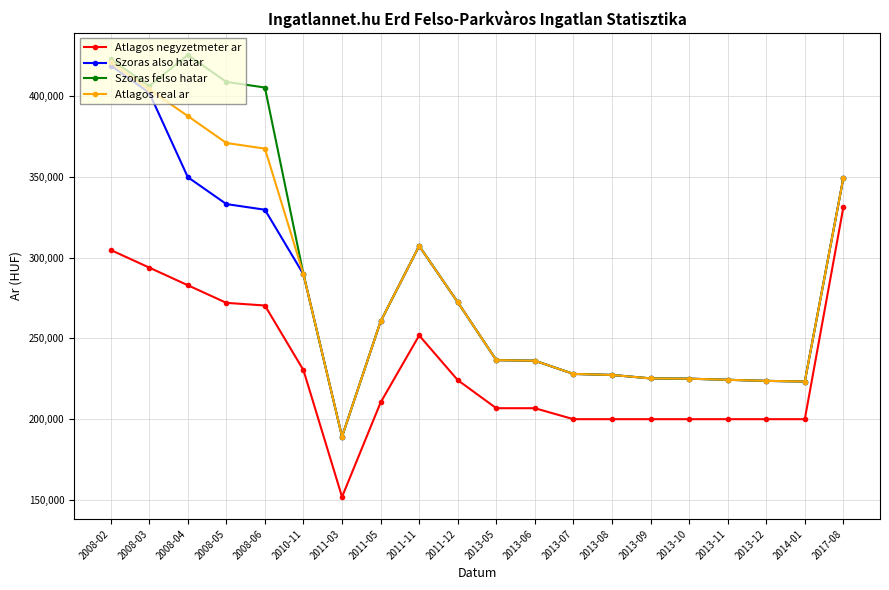

What is the spread (max minus min) of values at 2008-02?

118458